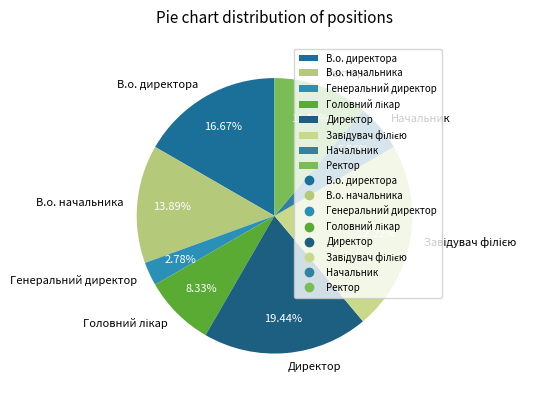

To the nearest percent, what is the difference between the largest and smallest slice percentages?

19%